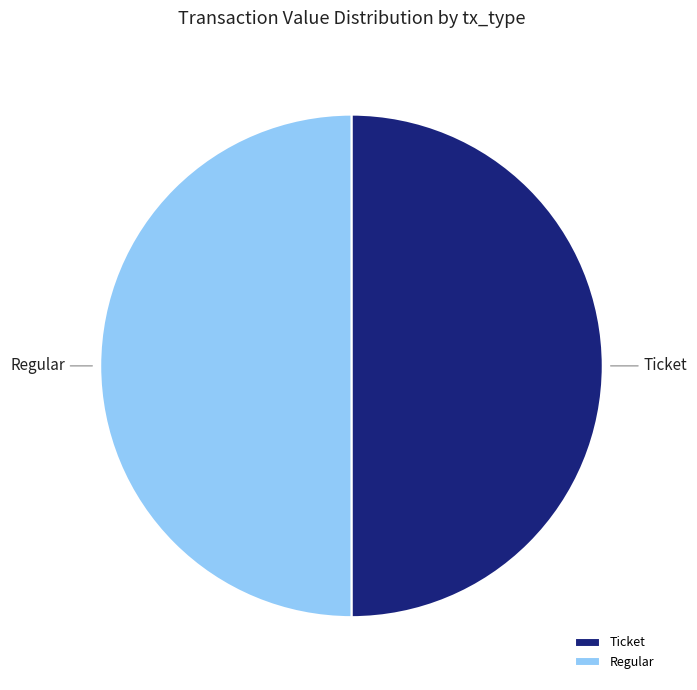

True or false: Ticket accounts for 50% of the total.

True